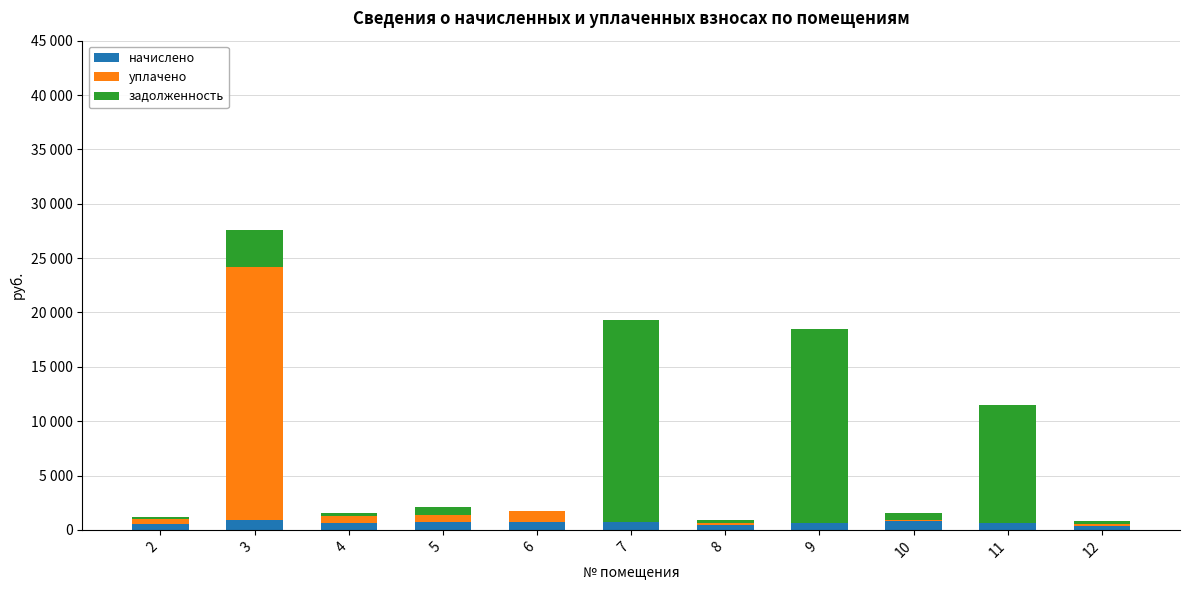

What is the value of the начислено bar at the 5th from the left?

739.5